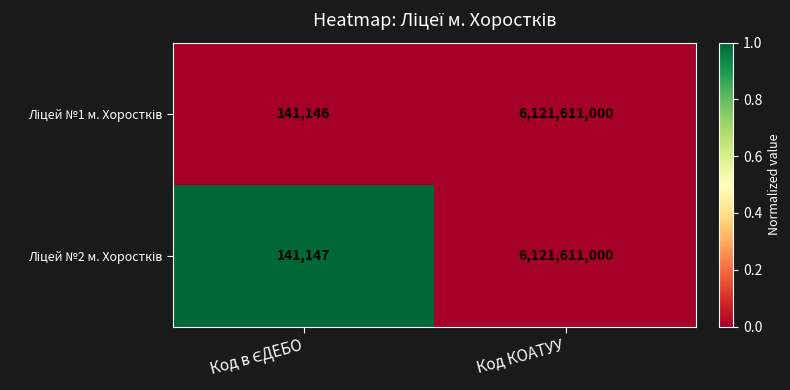

What is the smallest value displayed?

141146